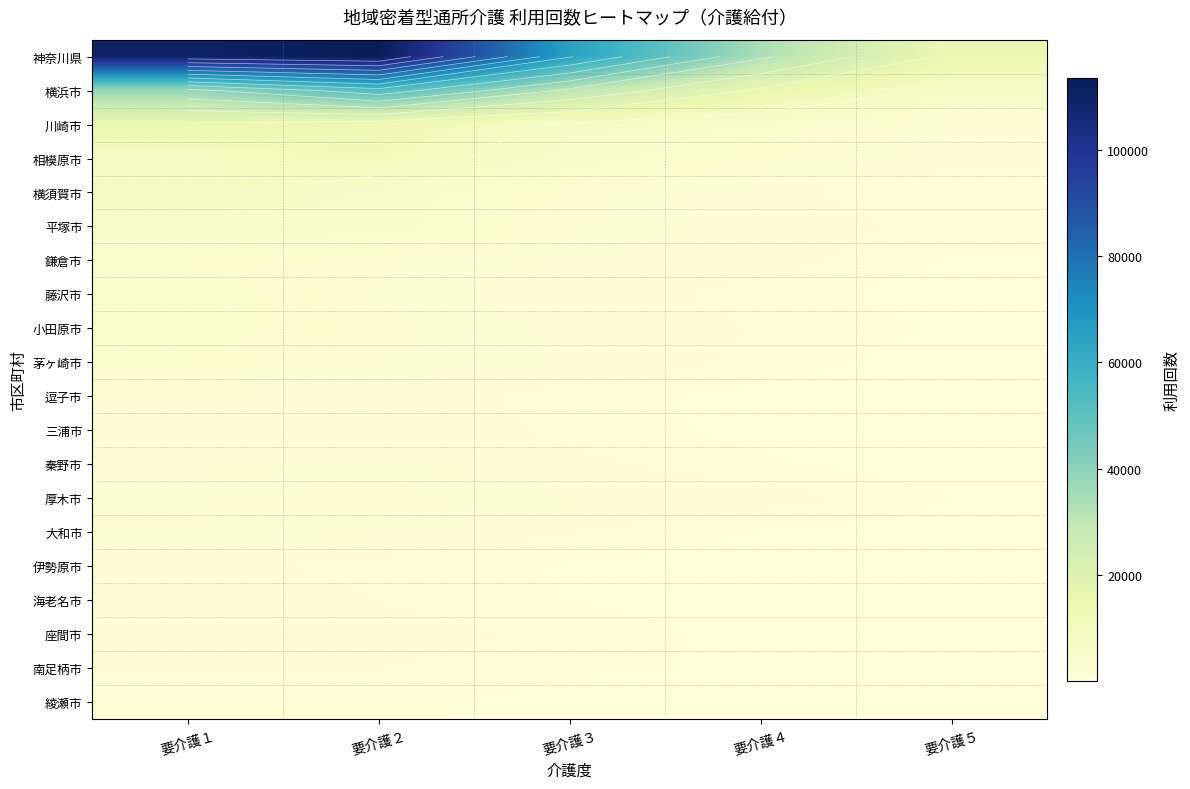

True or false: 三浦市 has a value of 2356 at 要介護２.

False